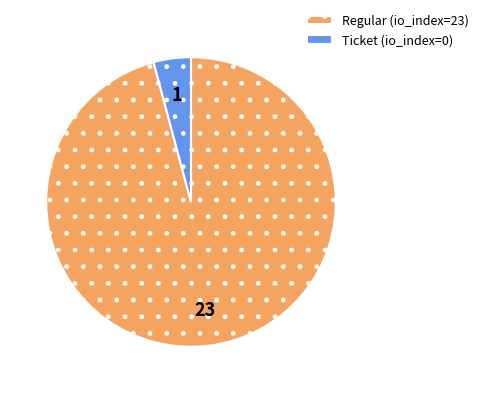

Count the number of slices in the pie.

2